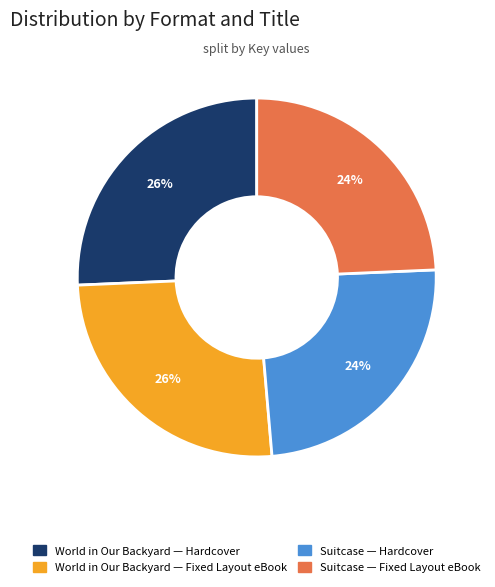

Is there any slice that represents more than half of the pie?

No